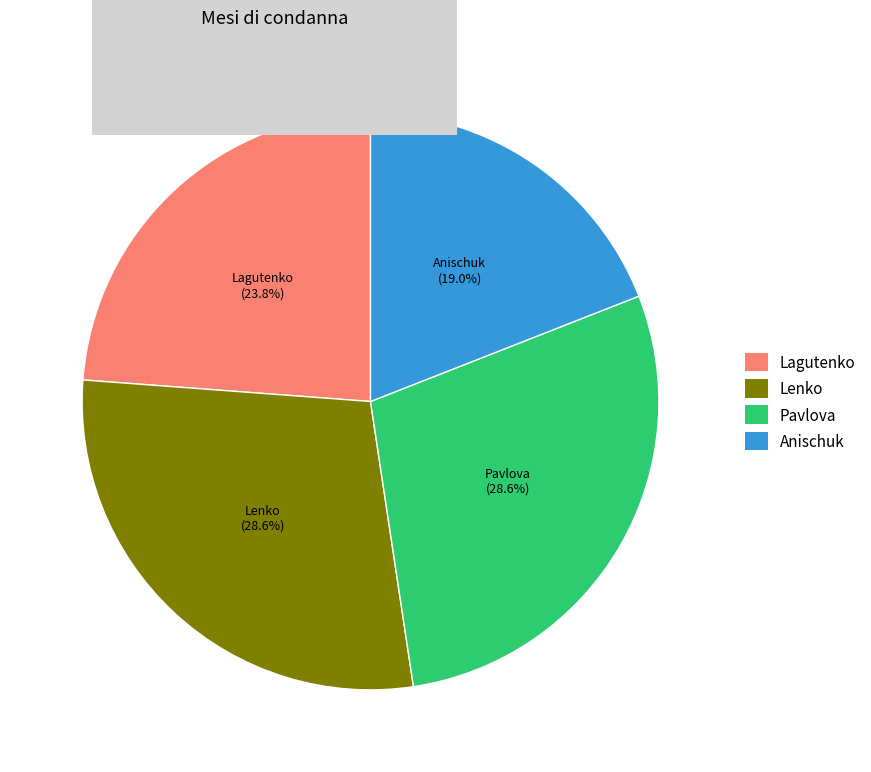

What percentage do Anischuk and Pavlova together represent?

47.6%